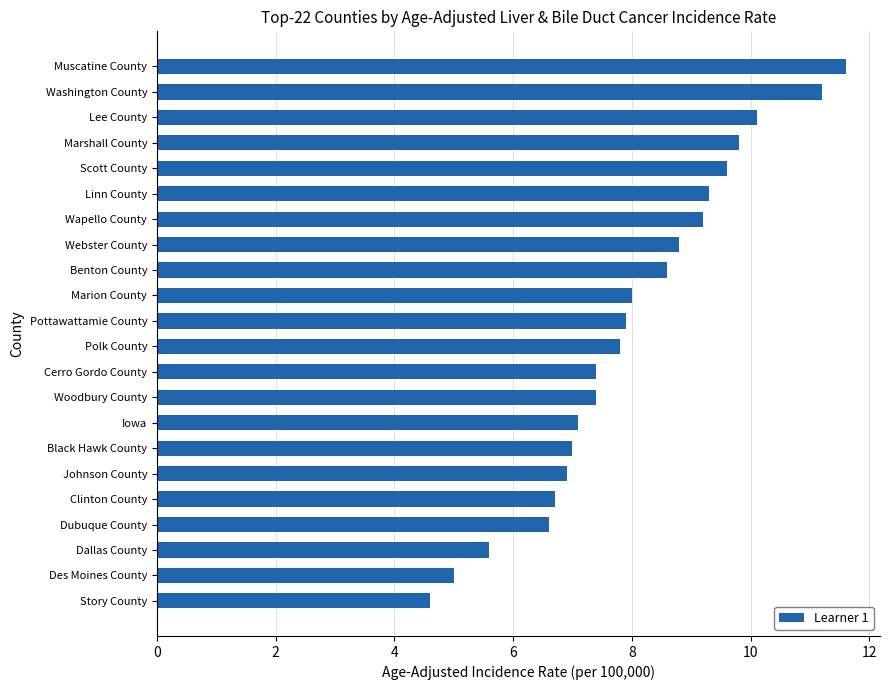

At which category does the chart reach its peak across all series?

Muscatine County